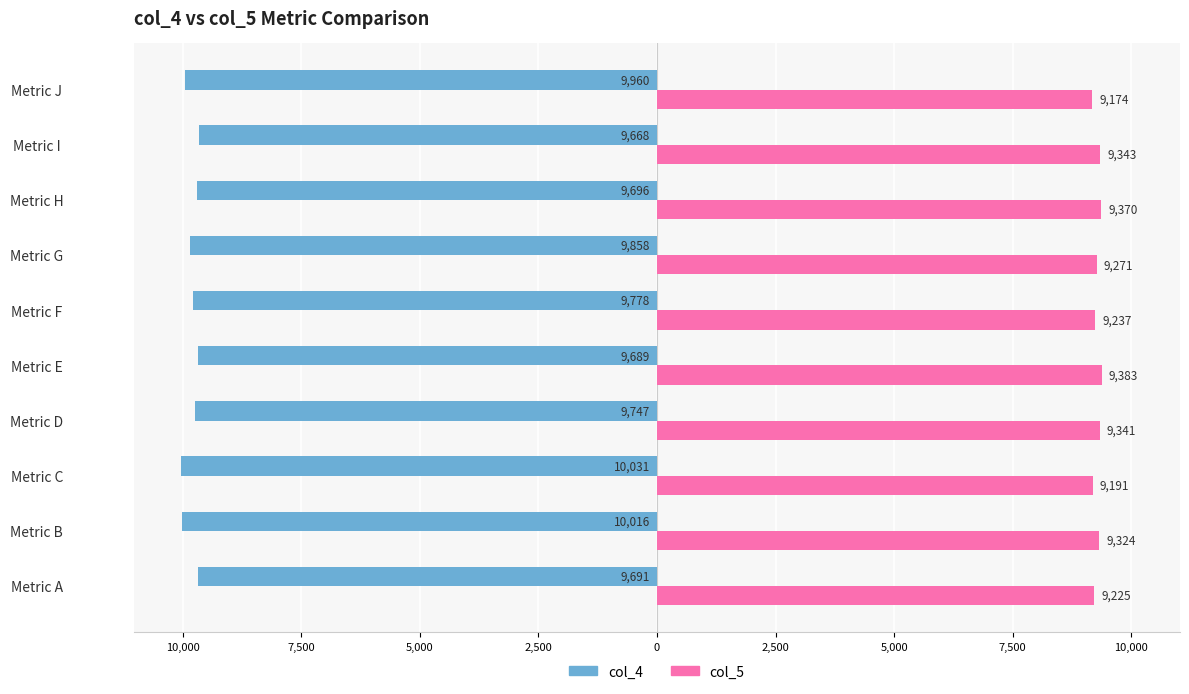

Reading left to right, extract all data points from this chart.

col_4: -9691	-10016	-10031	-9747	-9689	-9778	-9858	-9696	-9668	-9960
col_5: 9225	9324	9191	9341	9383	9237	9271	9370	9343	9174